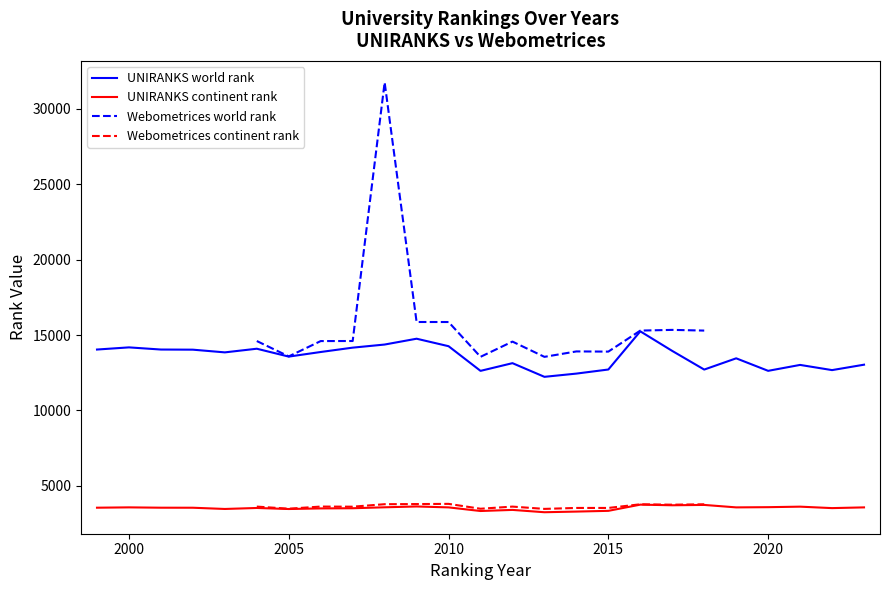

True or false: UNIRANKS continent rank and UNIRANKS world rank intersect in this chart.

False